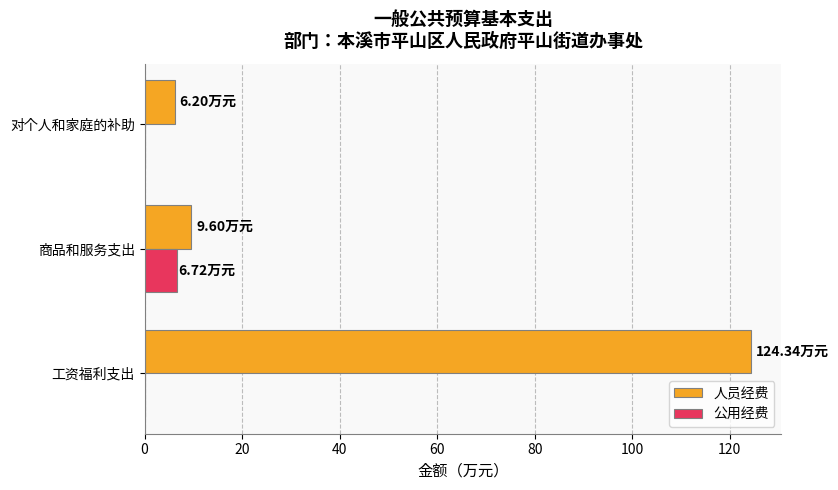

Is the value of 公用经费 at 工资福利支出 greater than the value of 人员经费 at 对个人和家庭的补助?

No